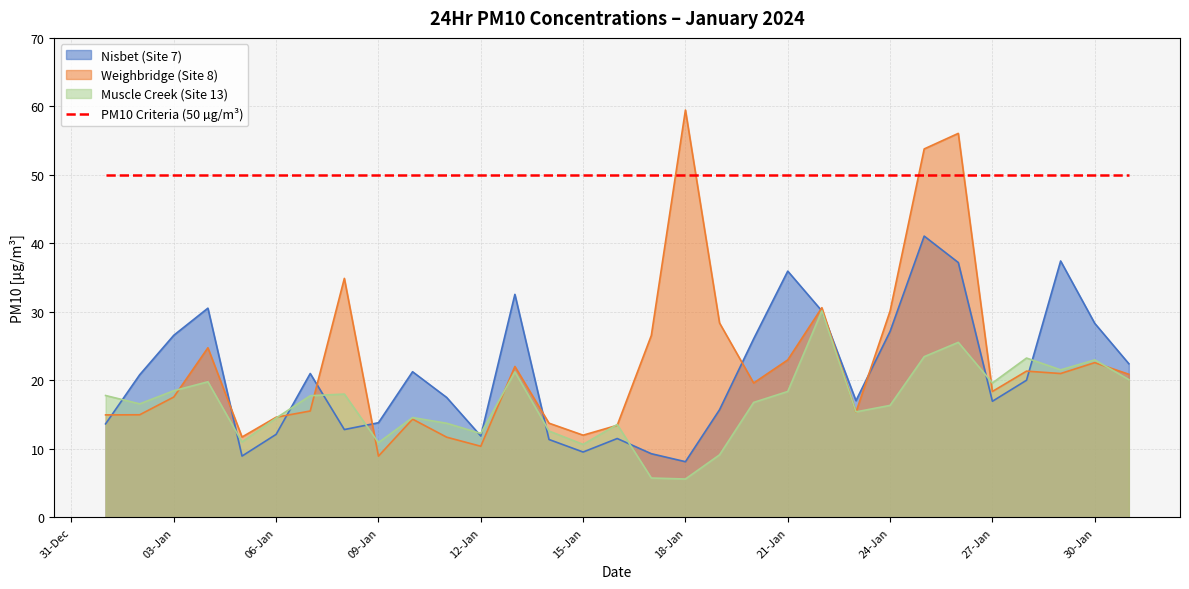

At which category does Muscle Creek (Site 13) reach its first local valley?

2024-01-02